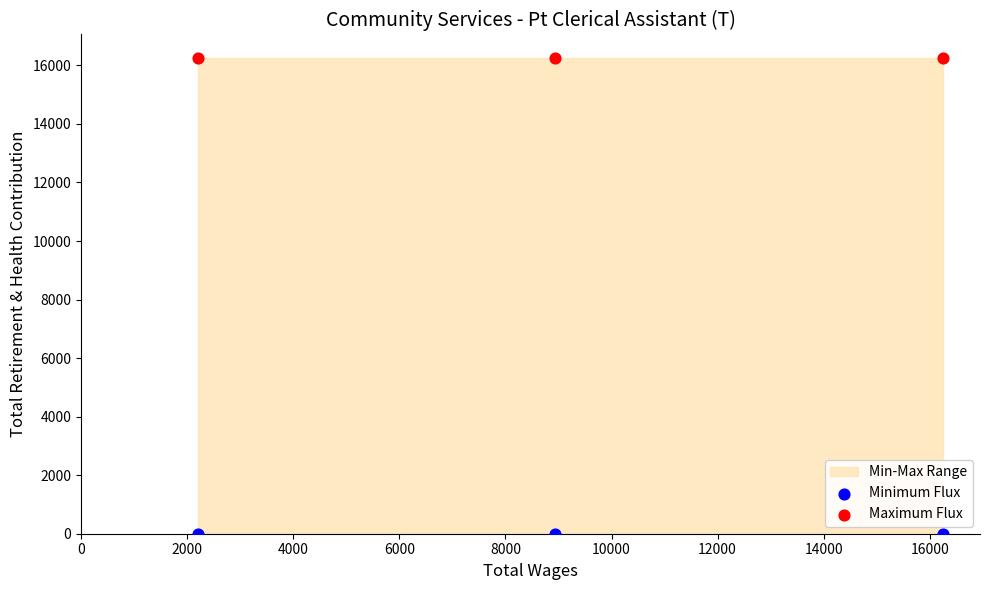

Which series contains the highest Y value?

Maximum Flux